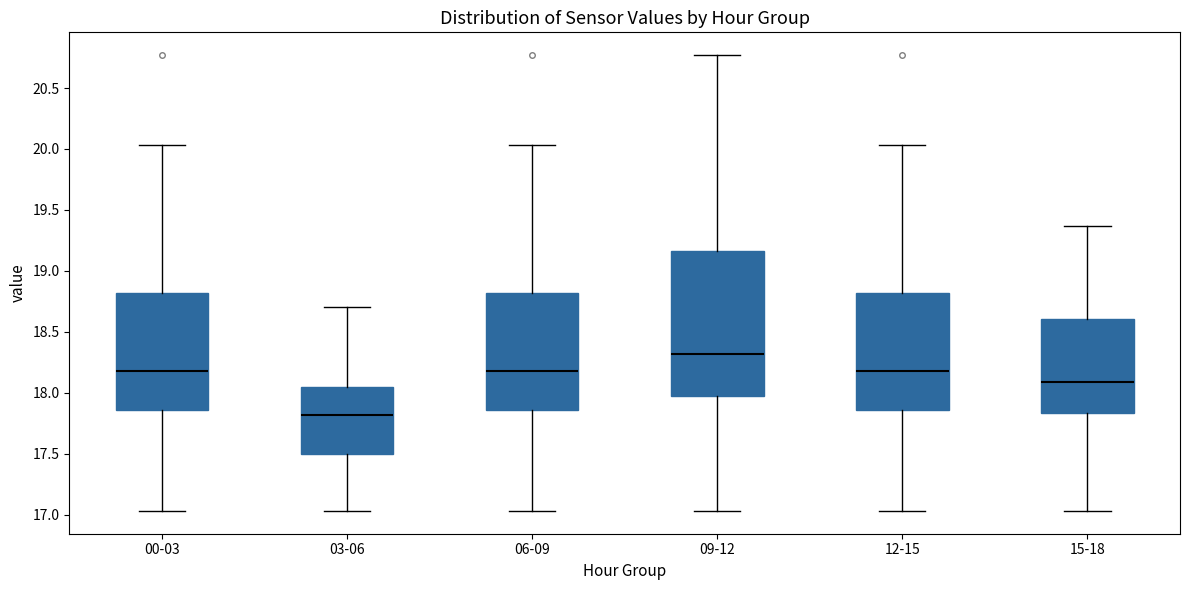

Comparing the boxes themselves (not the whiskers), which one is the tallest?

09-12